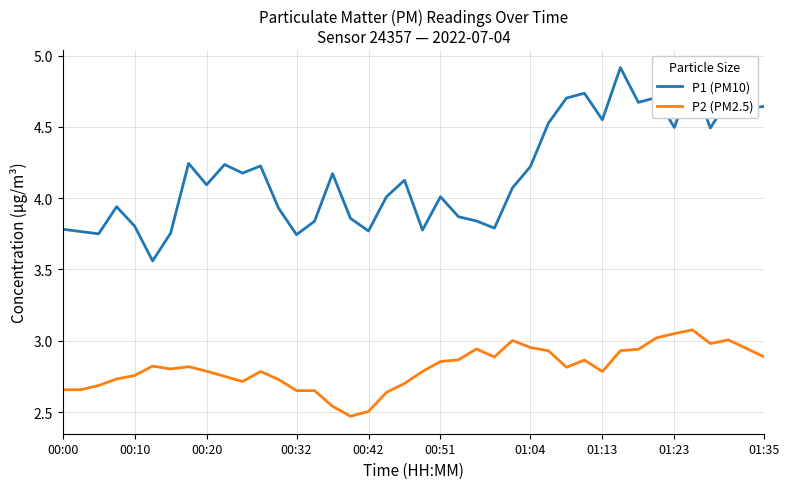

Rank the series by their average value, from lowest to highest.

P2 (PM2.5), P1 (PM10)